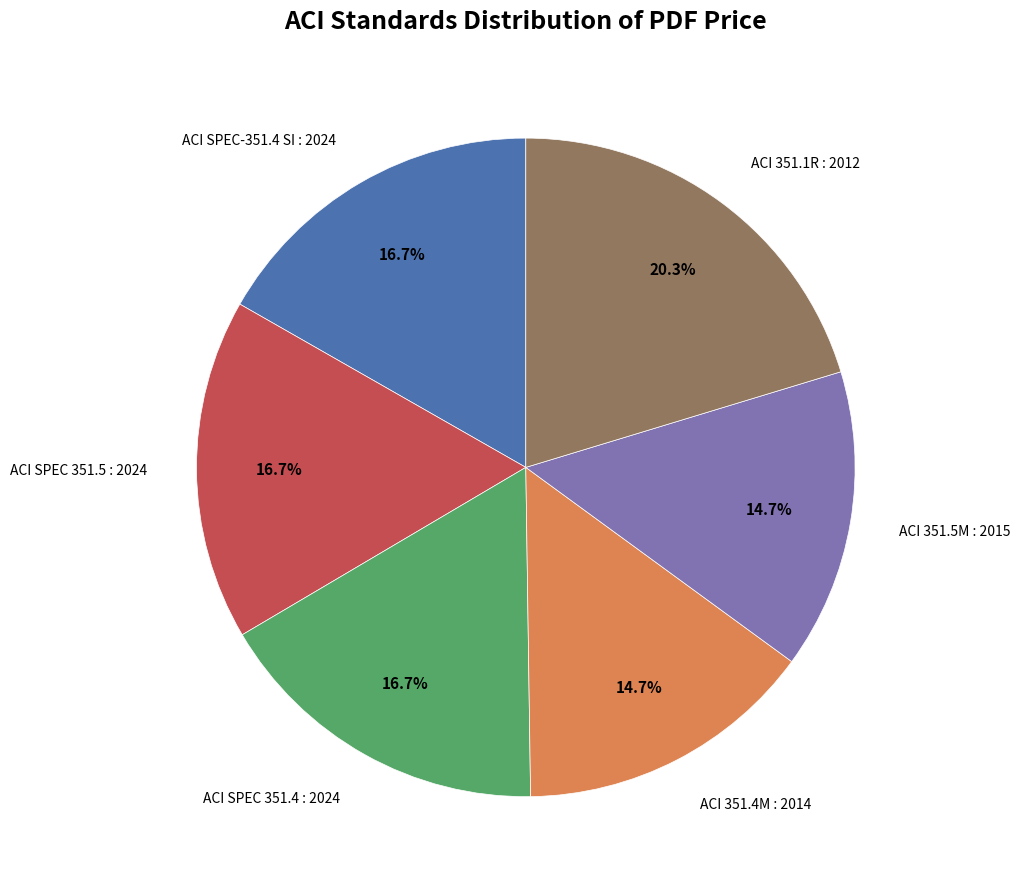

Is there any slice that represents more than half of the pie?

No